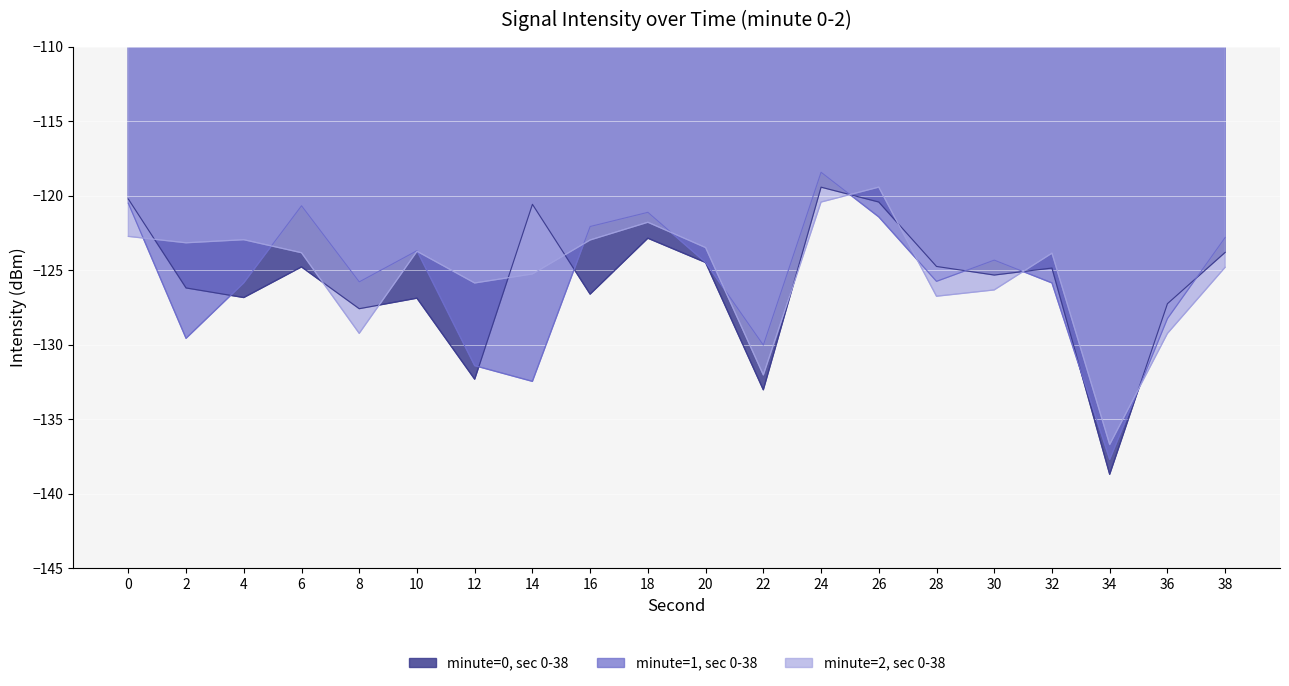

What is the difference between the maximum and minimum values in the min2 series?

17.3